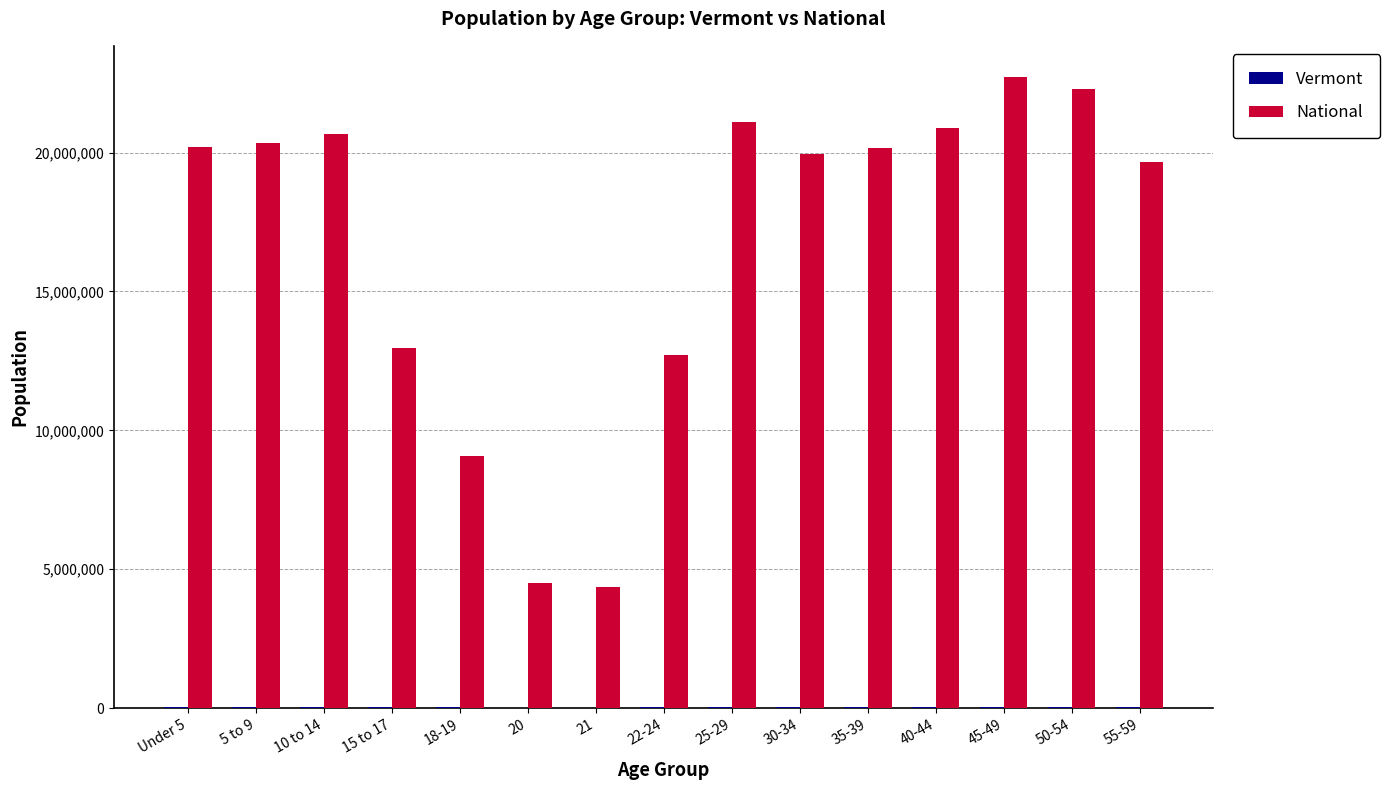

Which series changed the most between 10 to 14 and 20?

National